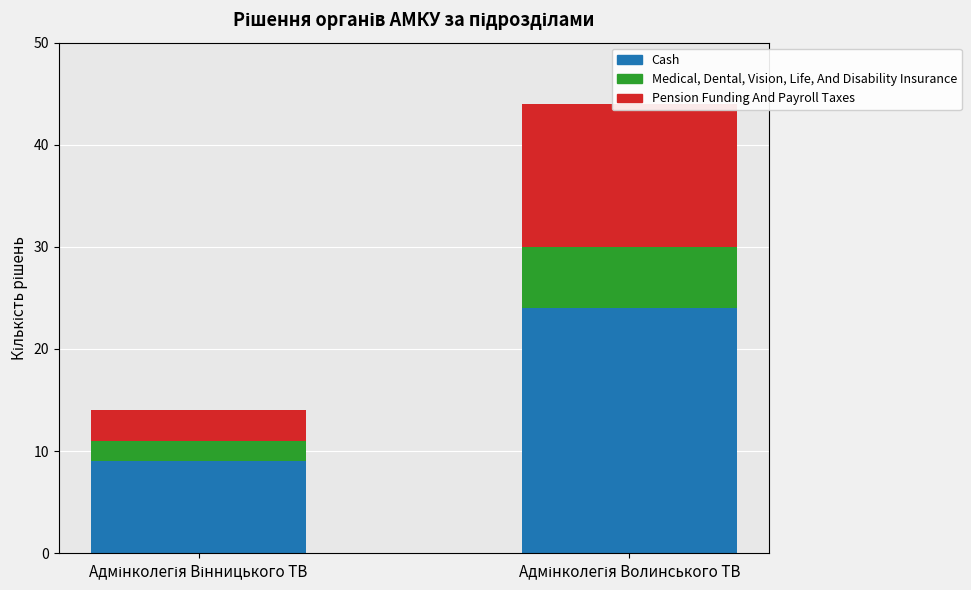

At which label is Pension Funding And Payroll Taxes closest to 8?

Адмінколегія Вінницького ТВ